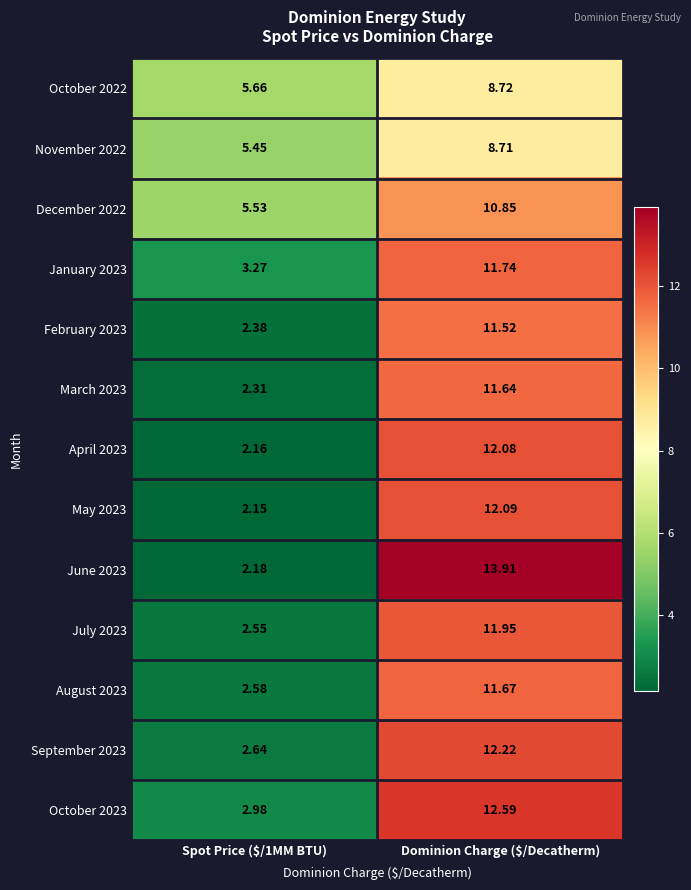

At how many categories does at least one series exceed 9?

1